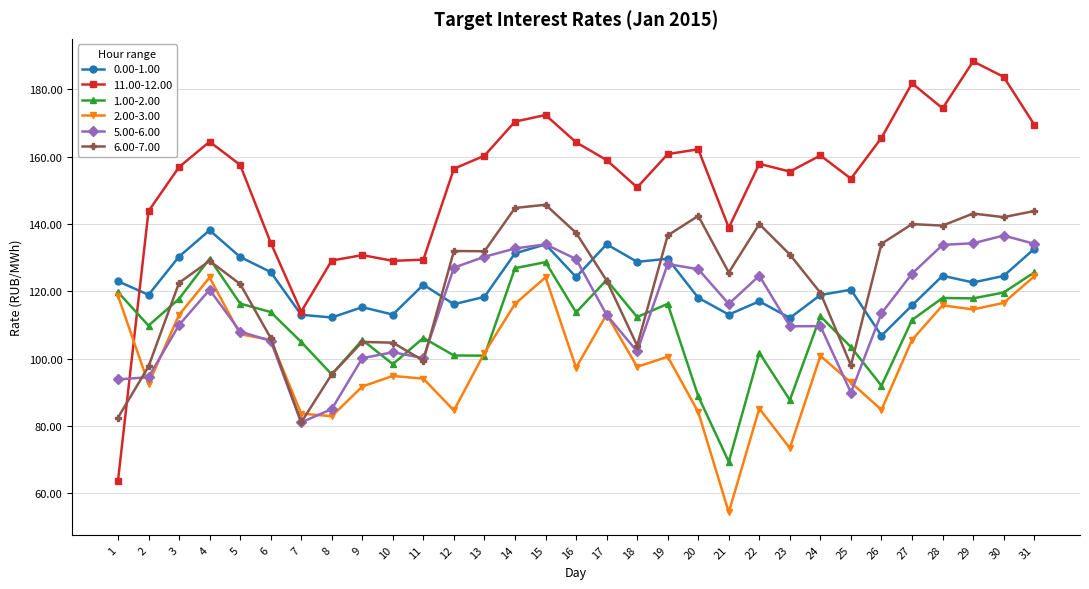

Which series has the largest total across all categories?

11.00-12.00